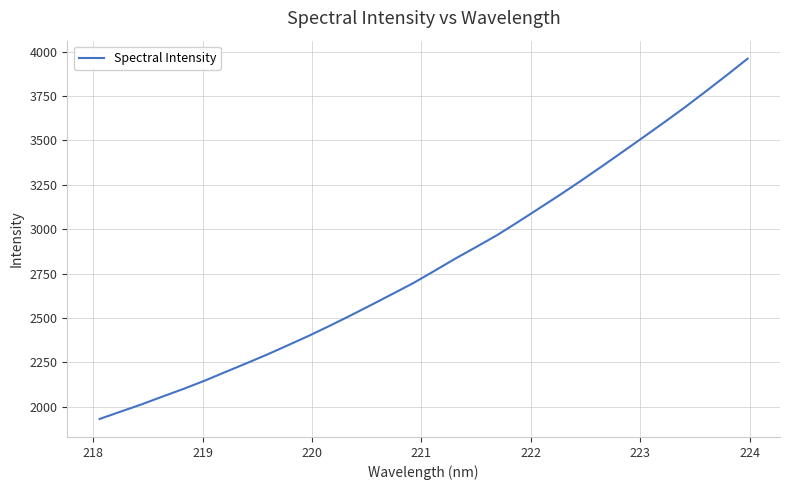

What is the average value?

2807.9